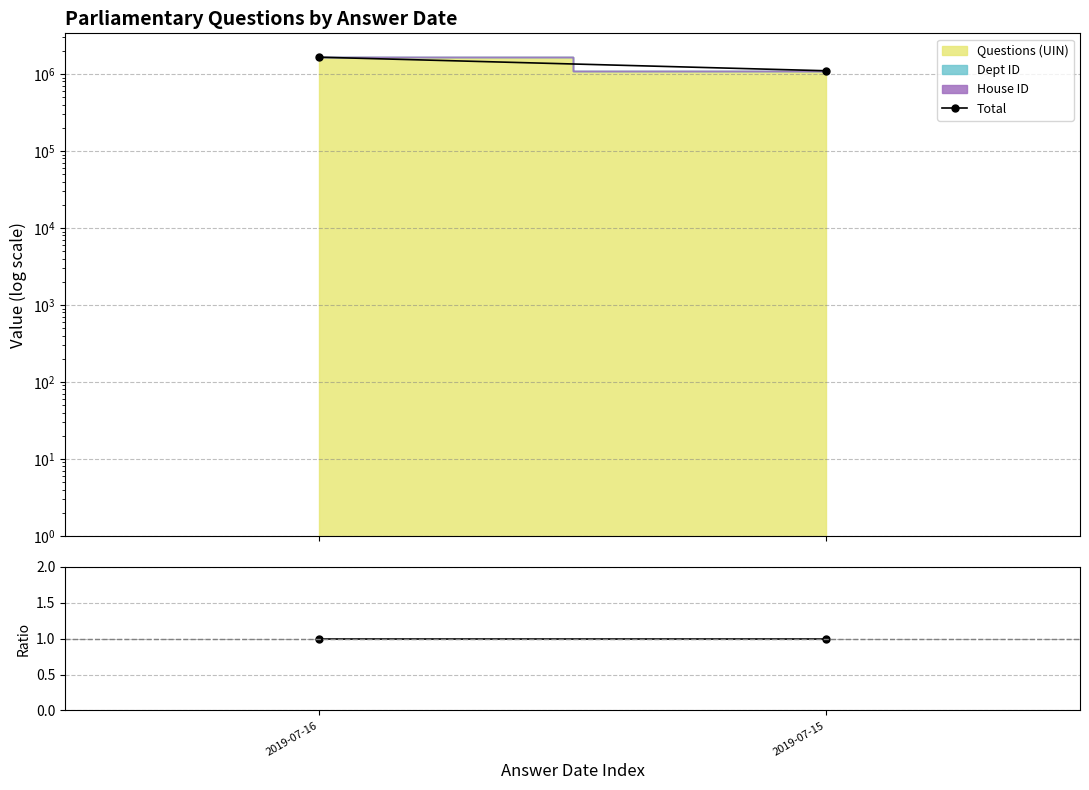

What is the sum of all House ID / Dept ID values?

2